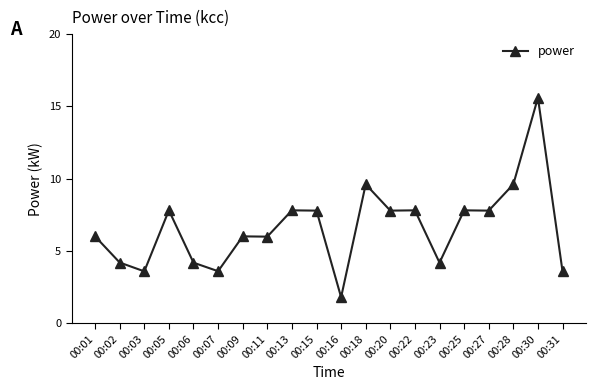

Between 00:20 and 00:31, which is larger?

00:20